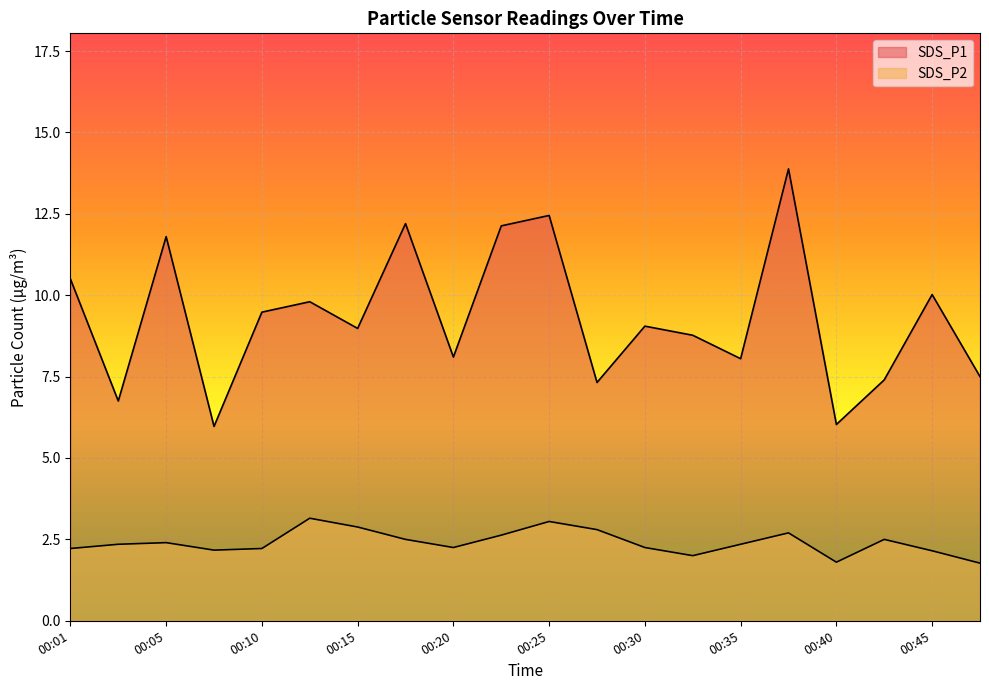

What value does the SDS_P1 series have at 00:45?

10.0